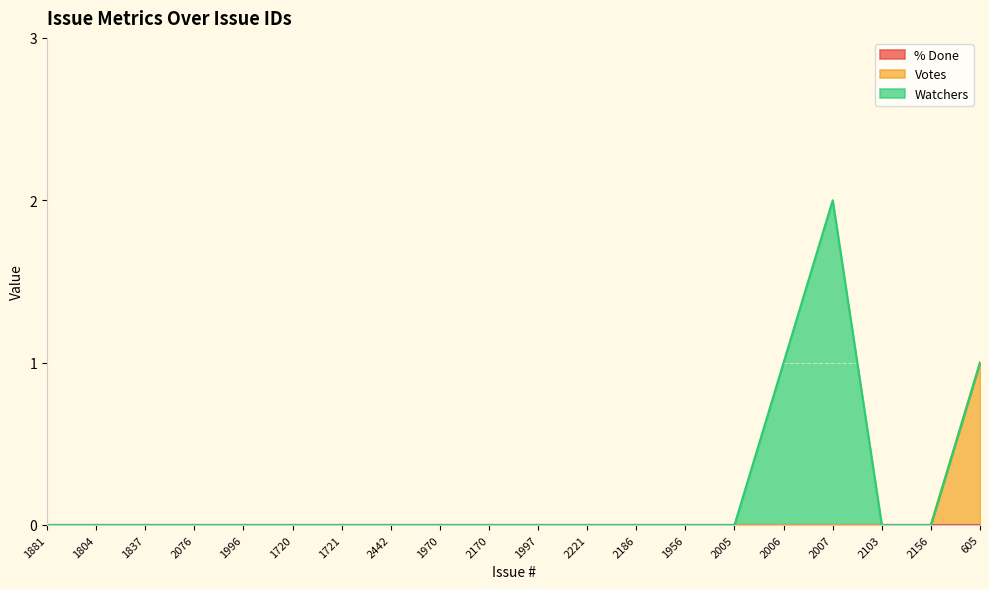

Which series has the largest total across all categories?

Watchers